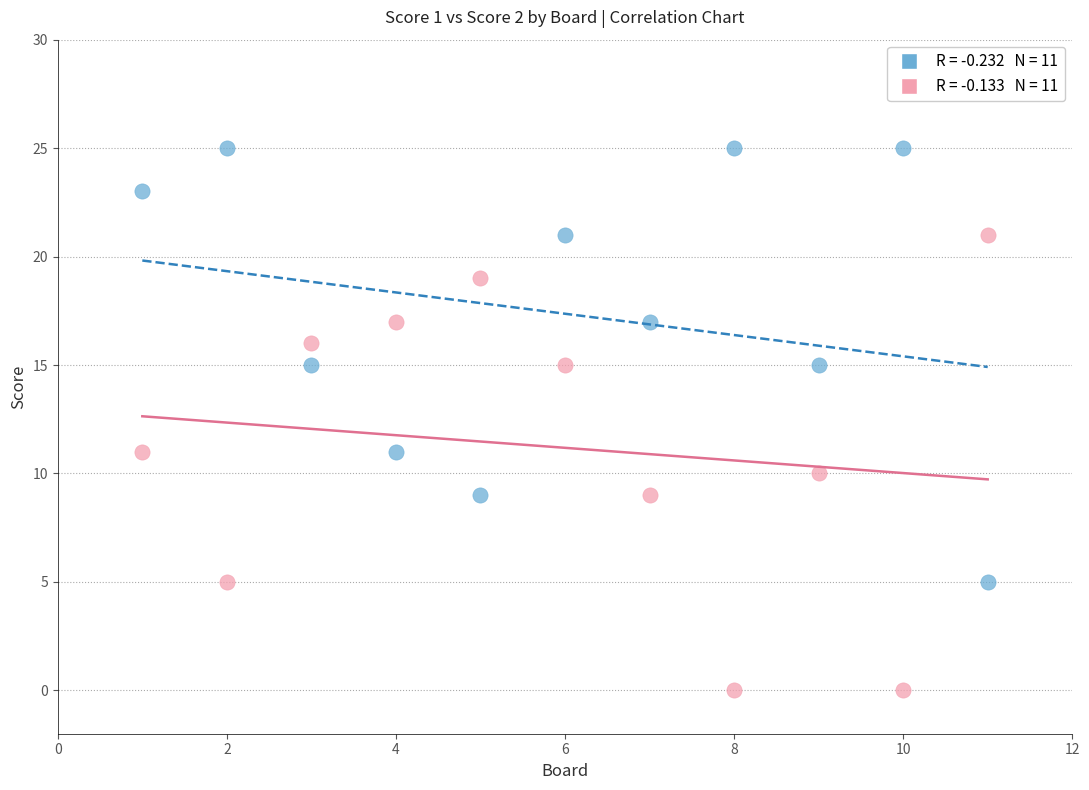

Across all data points, what is the range of Y values (max minus min)?

25